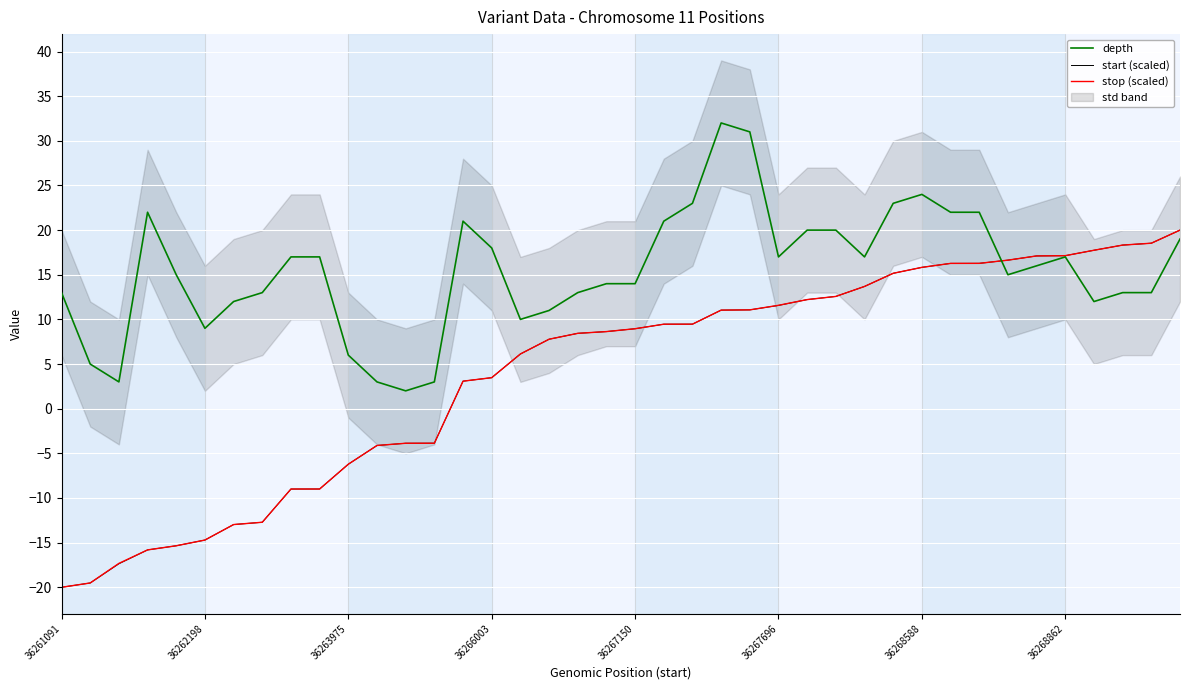

How many data points in depth are above 16?

19